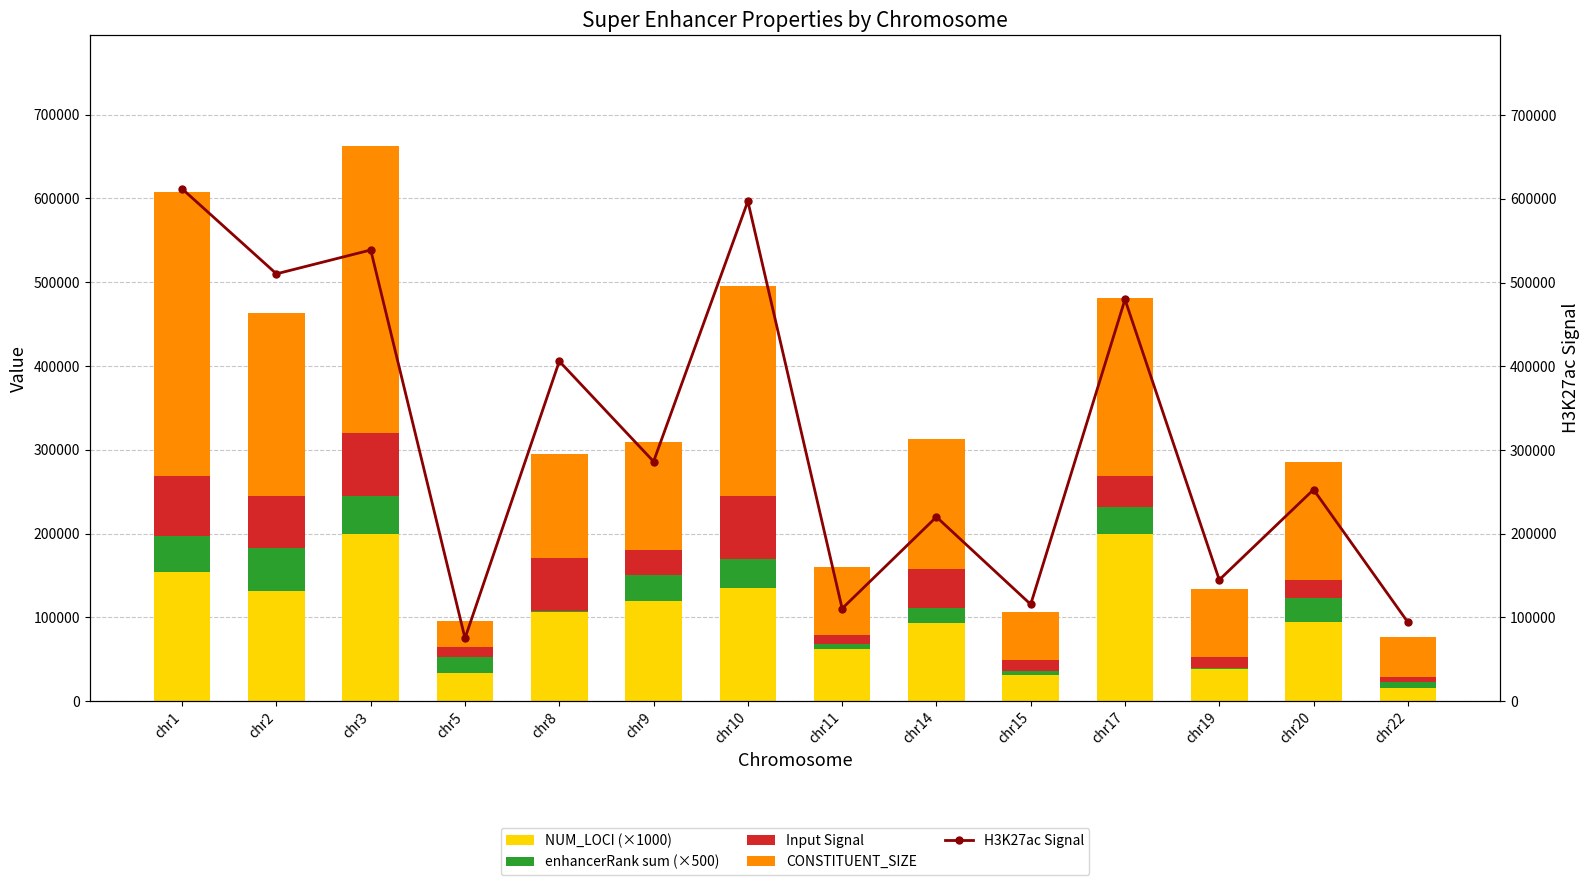

Which category has the highest value in the H3K27ac Signal series?

chr1